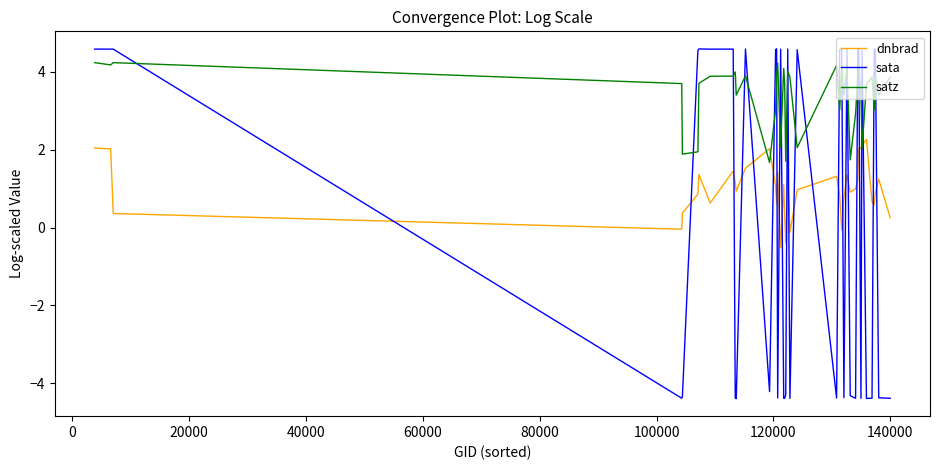

What is the difference between the maximum and second lowest values in the satz series?

2.5